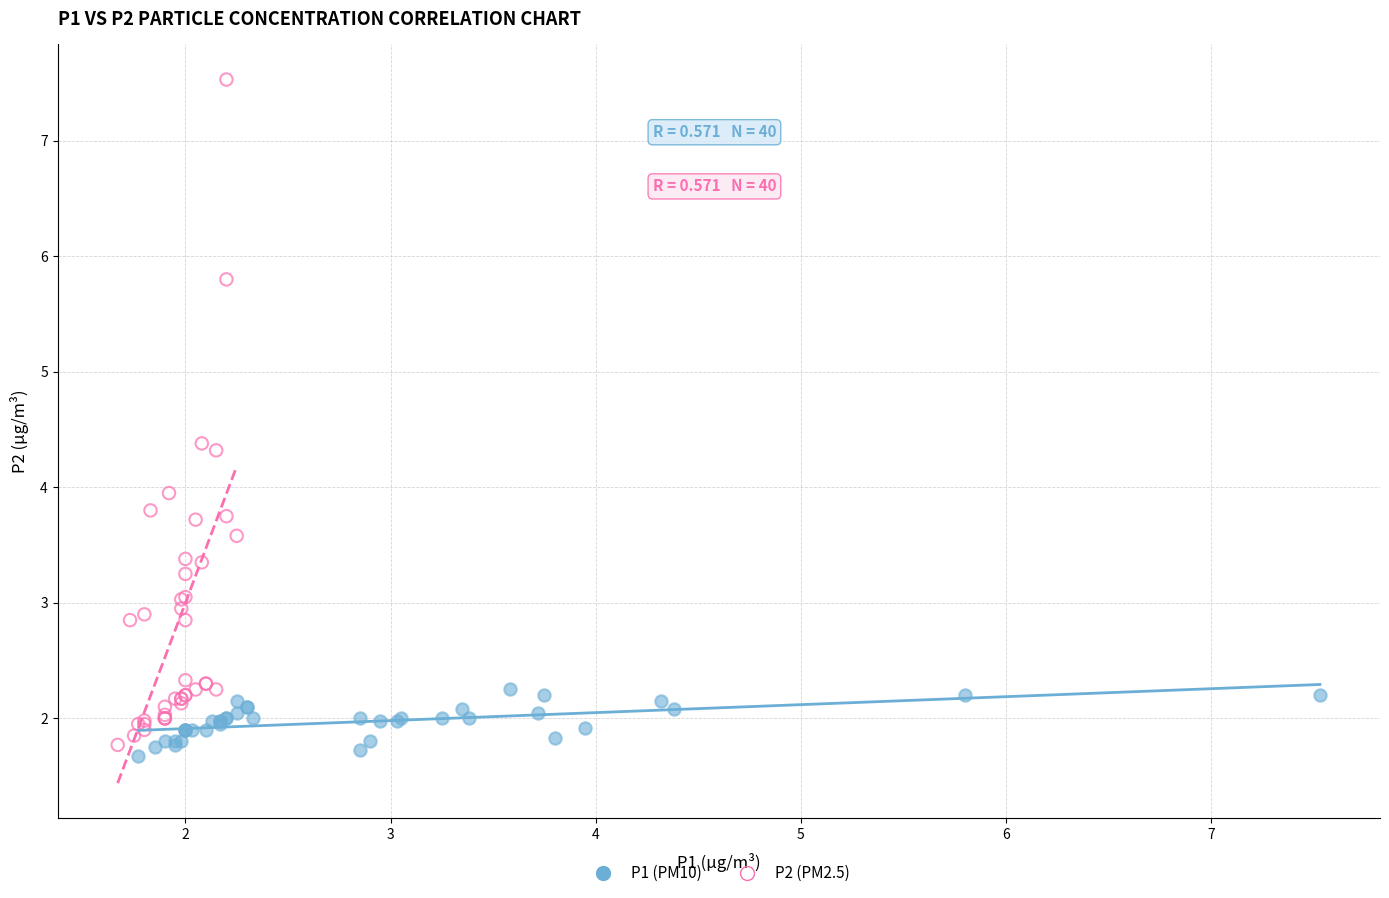

Which series has the largest Y range (max minus min)?

P2 (PM2.5)